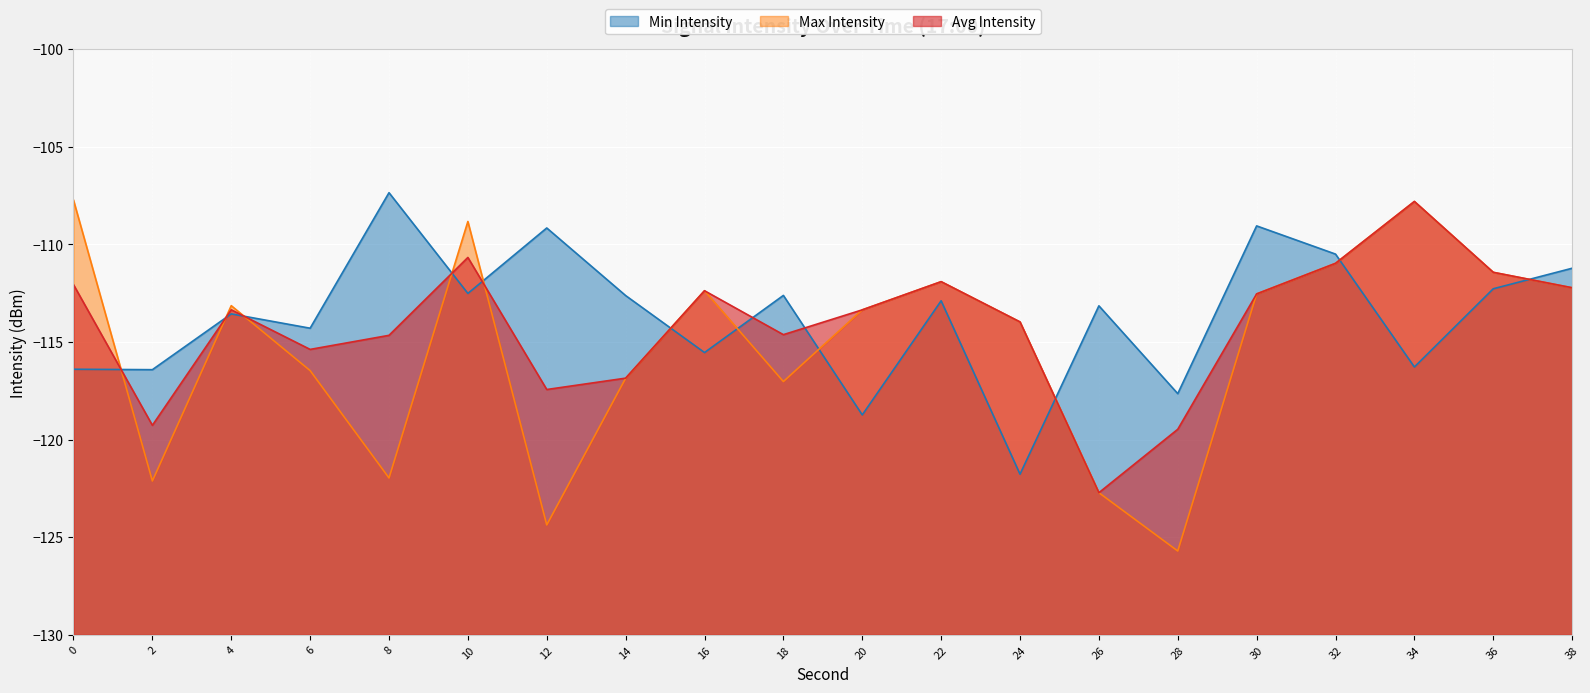

How many values in the Max Intensity series are below -113?

11